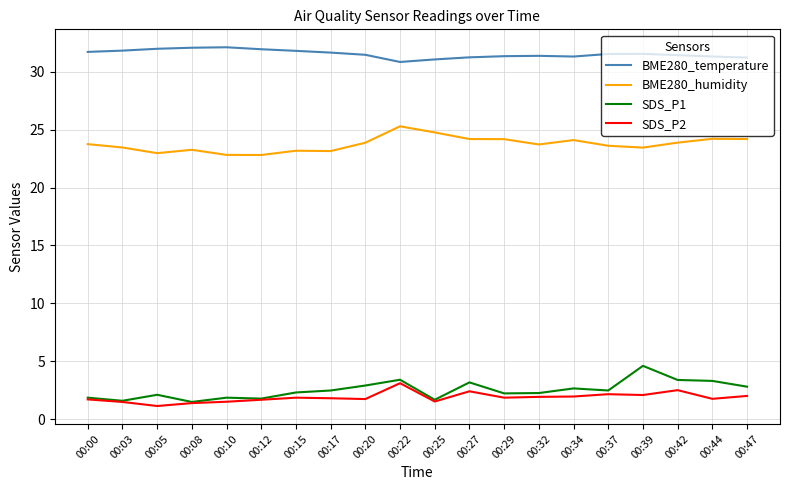

What is the greatest value displayed?

32.1